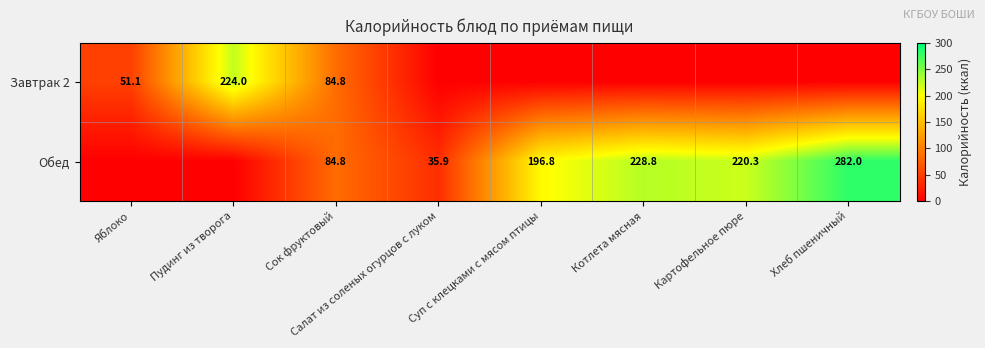

What is the difference between the Обед values at Салат из соленых огурцов с луком and Сок фруктовый?

48.9